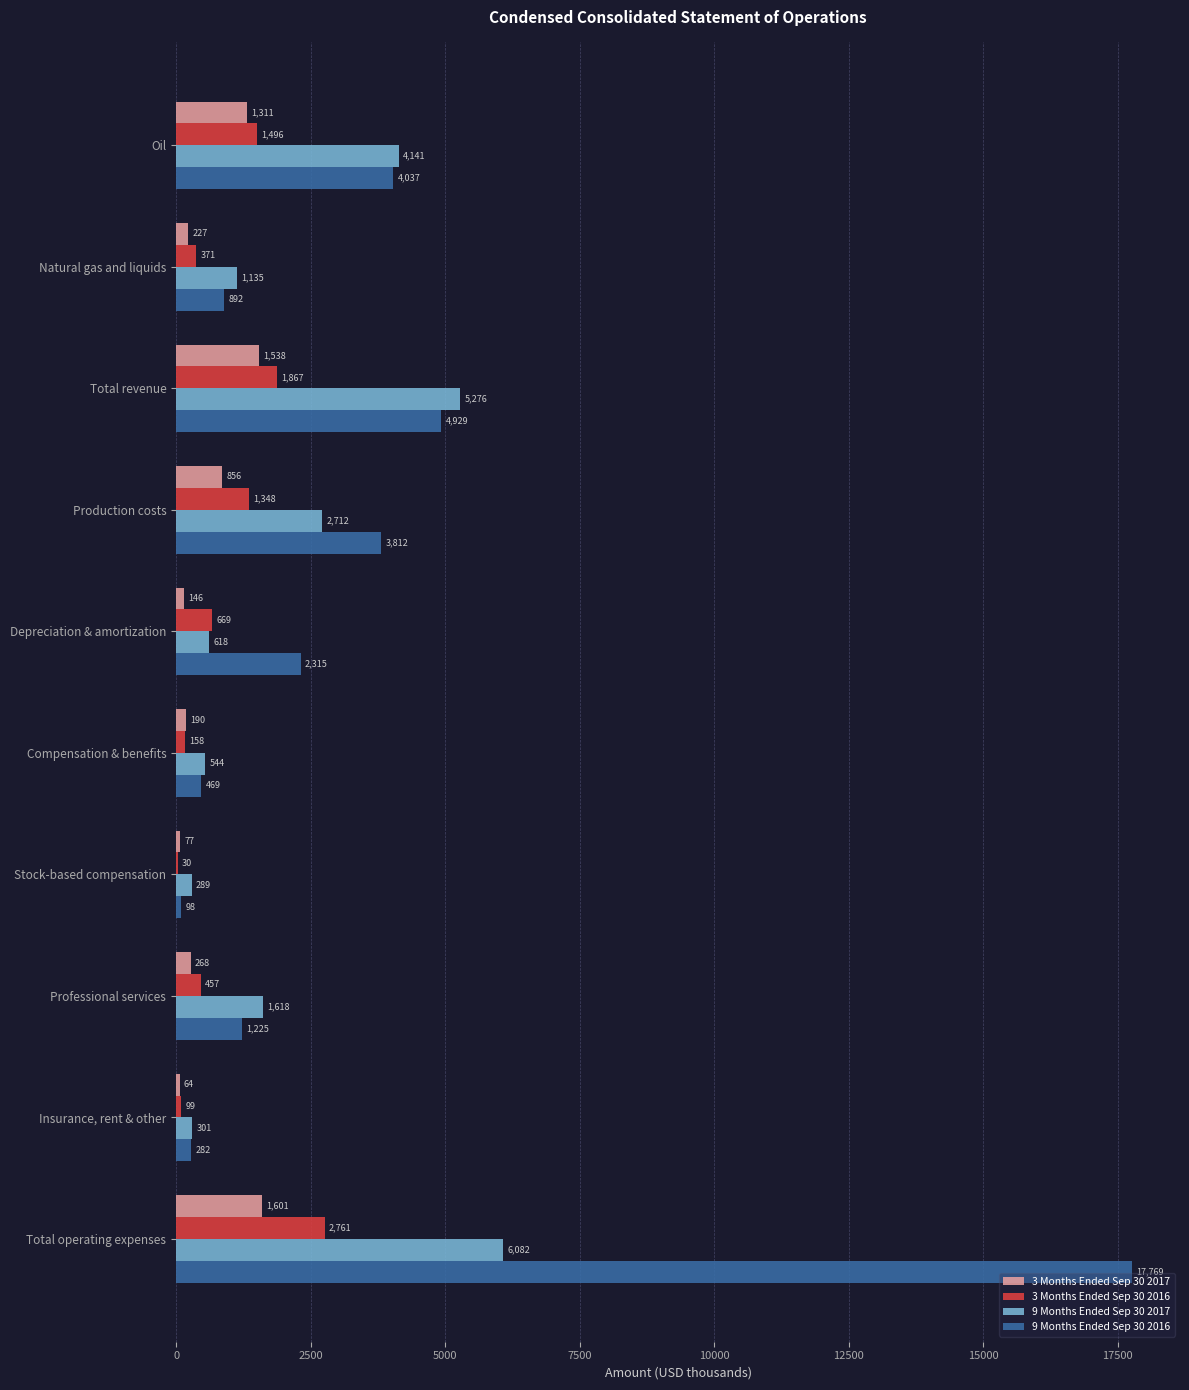

Which series has the largest total across all categories?

9 Months Ended Sep 30 2016